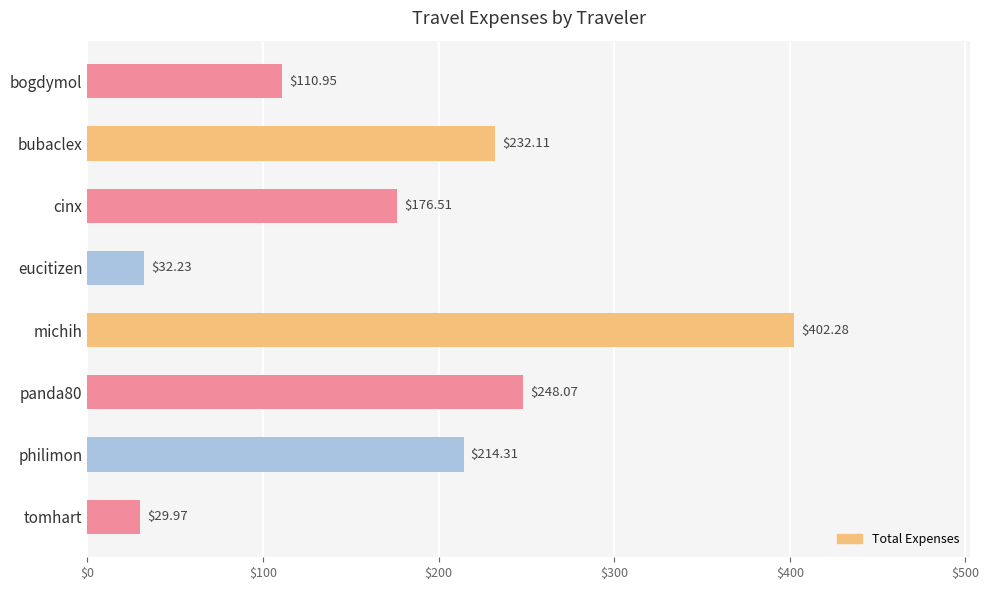

What is the ratio of the value at panda80 to the value at philimon?

1.2